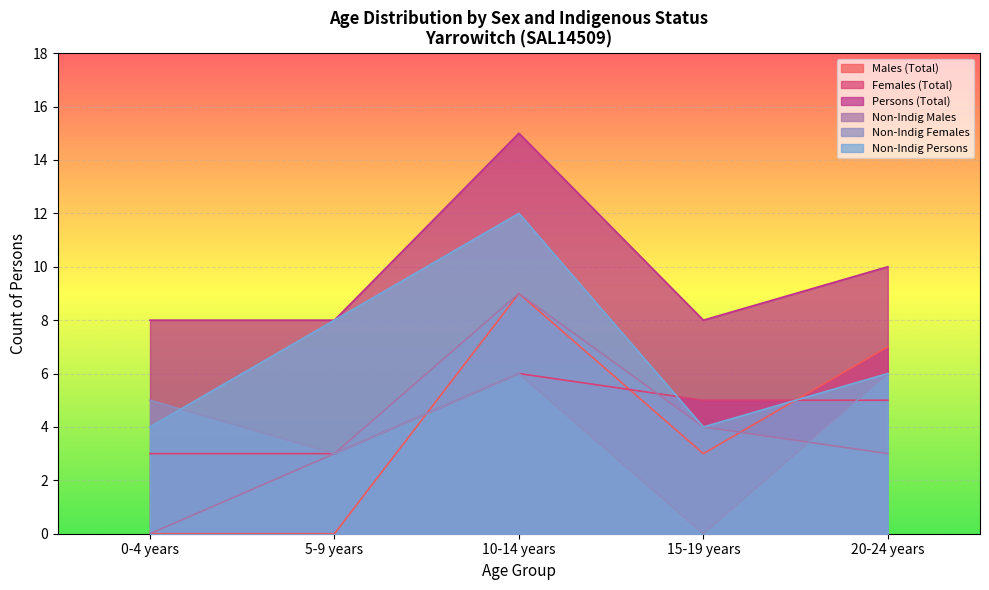

The value of Non-Indig Males at 5-9 years is 3. True or false?

True